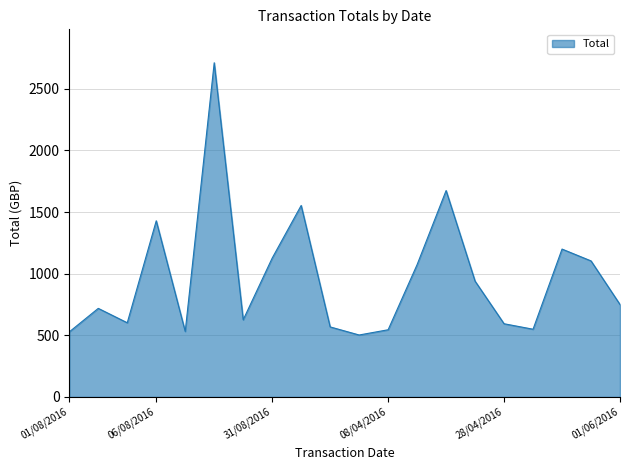

What is the smallest value displayed?

502.8